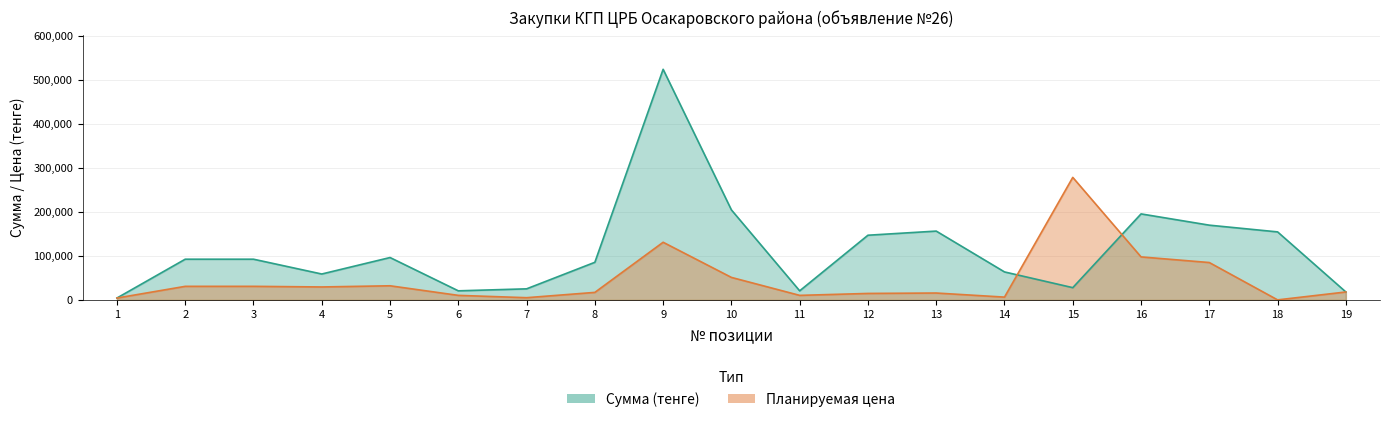

How many data points in Планируемая цена are above 18000?

9